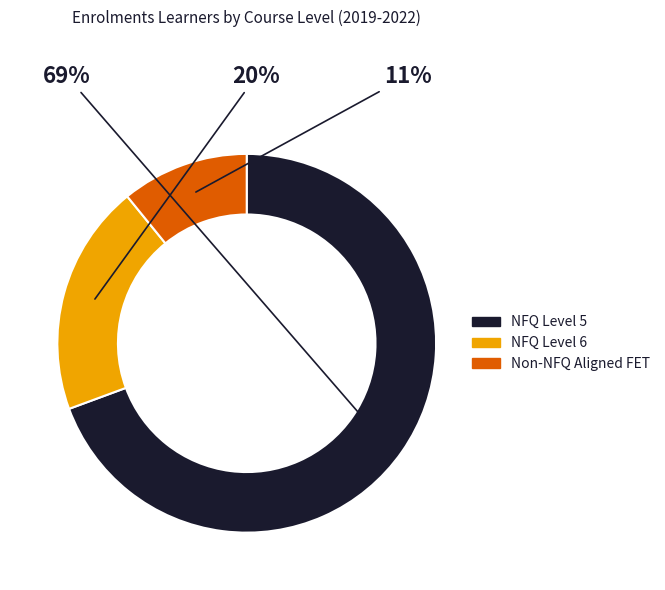

Which slice represents more than half of the pie?

NFQ Level 5